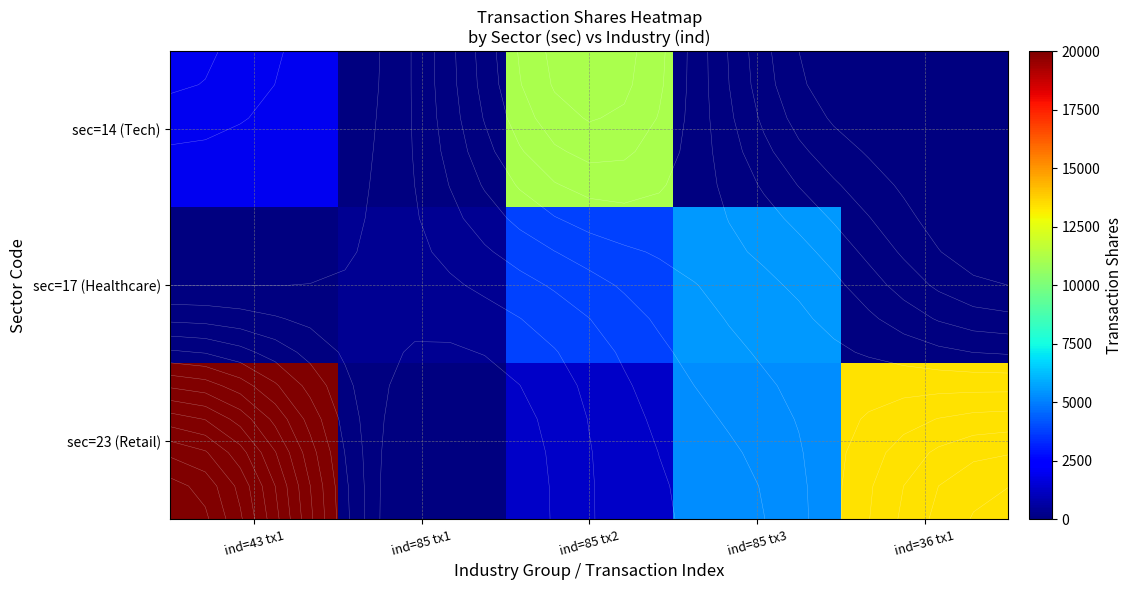

What is the difference between the second highest and second lowest values in the sec=17 (Healthcare) series?

3751